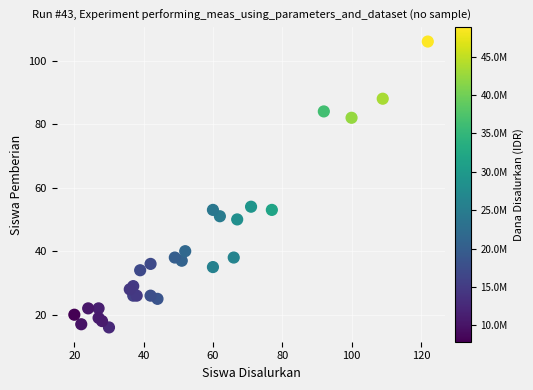

What Y value in the scatter plot is closest to 61?

54